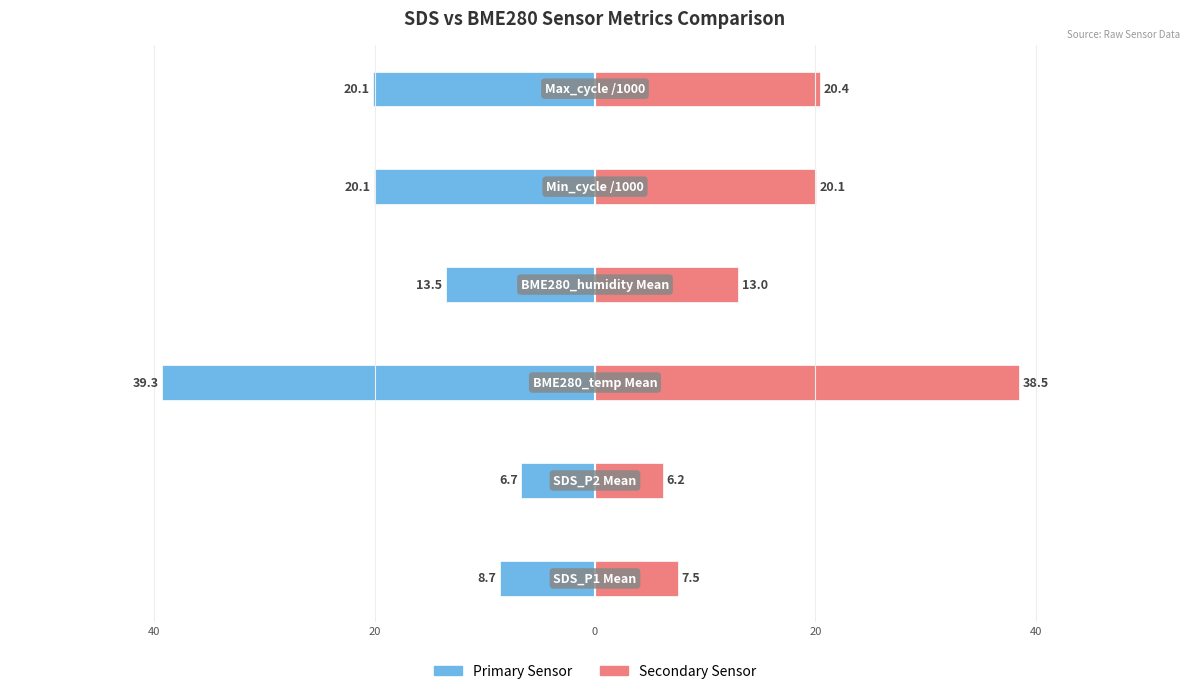

Which series has the largest range (max minus min)?

Primary Sensor